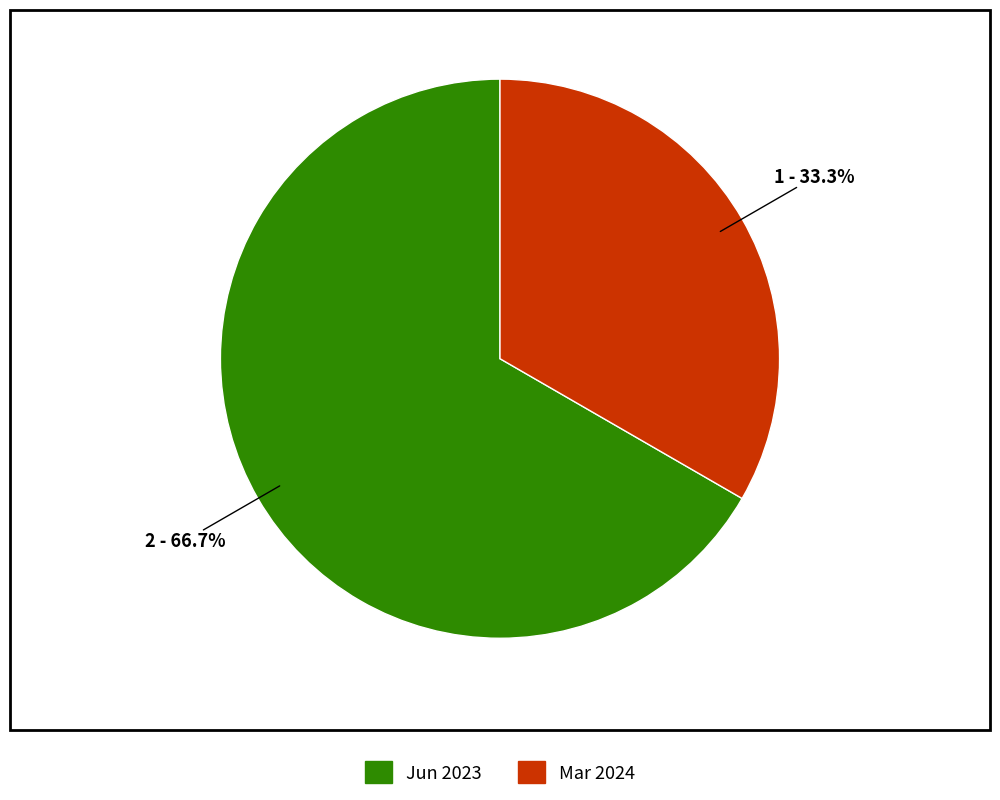

Is there any slice that represents more than half of the pie?

Yes